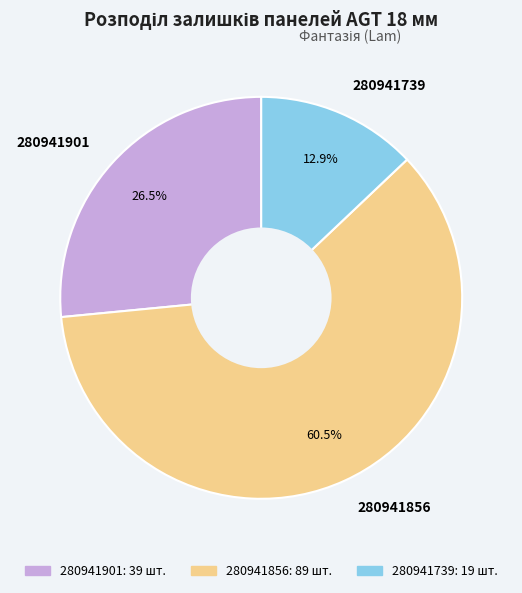

How many segments does this pie chart have?

3